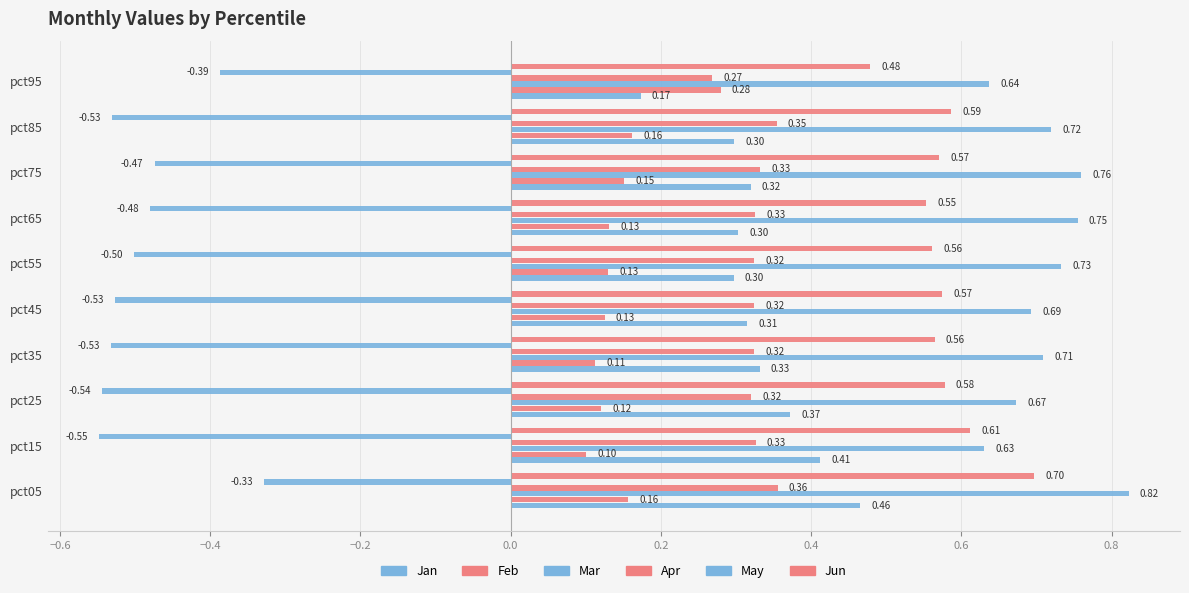

Reading left to right, transcribe all the data shown in this chart.

Jan: 0.5	0.4	0.4	0.3	0.3	0.3	0.3	0.3	0.3	0.2
Feb: 0.2	0.1	0.1	0.1	0.1	0.1	0.1	0.2	0.2	0.3
Mar: 0.8	0.6	0.7	0.7	0.7	0.7	0.8	0.8	0.7	0.6
Apr: 0.4	0.3	0.3	0.3	0.3	0.3	0.3	0.3	0.4	0.3
May: -0.3	-0.5	-0.5	-0.5	-0.5	-0.5	-0.5	-0.5	-0.5	-0.4
Jun: 0.7	0.6	0.6	0.6	0.6	0.6	0.6	0.6	0.6	0.5